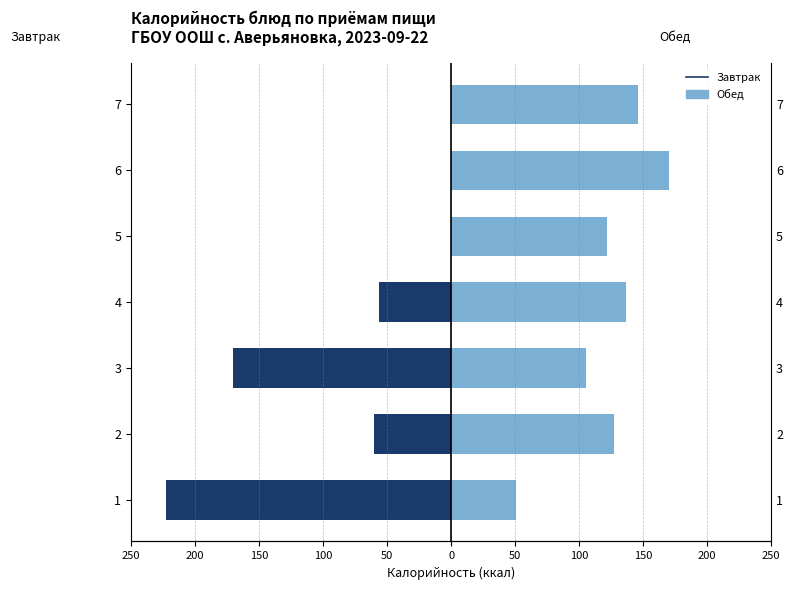

How many groups of bars are there?

7